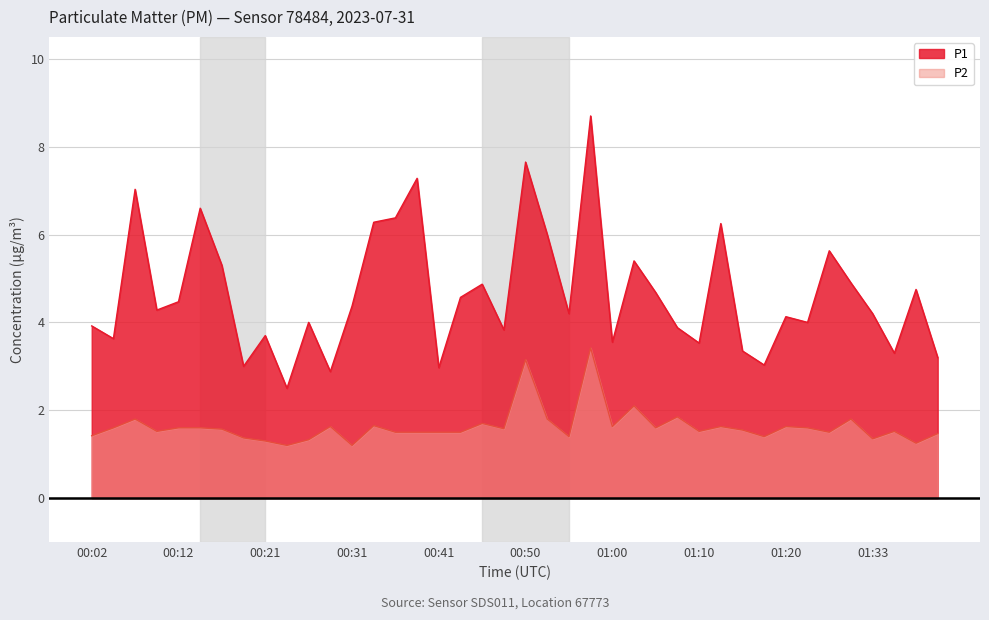

How many interior local peaks does the P1 series have?

13